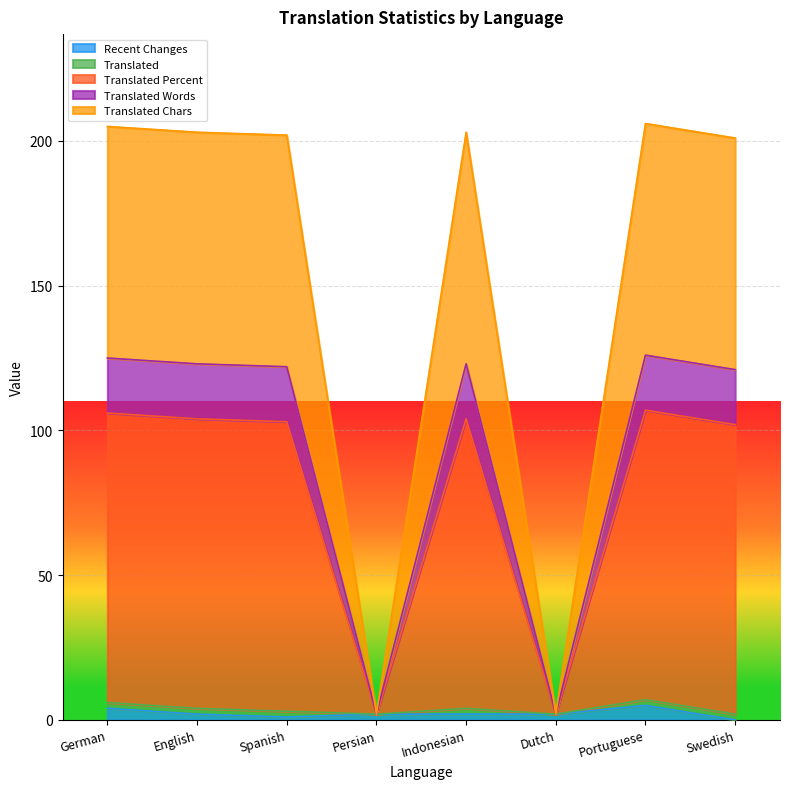

What is the highest value of the Recent Changes series?

5